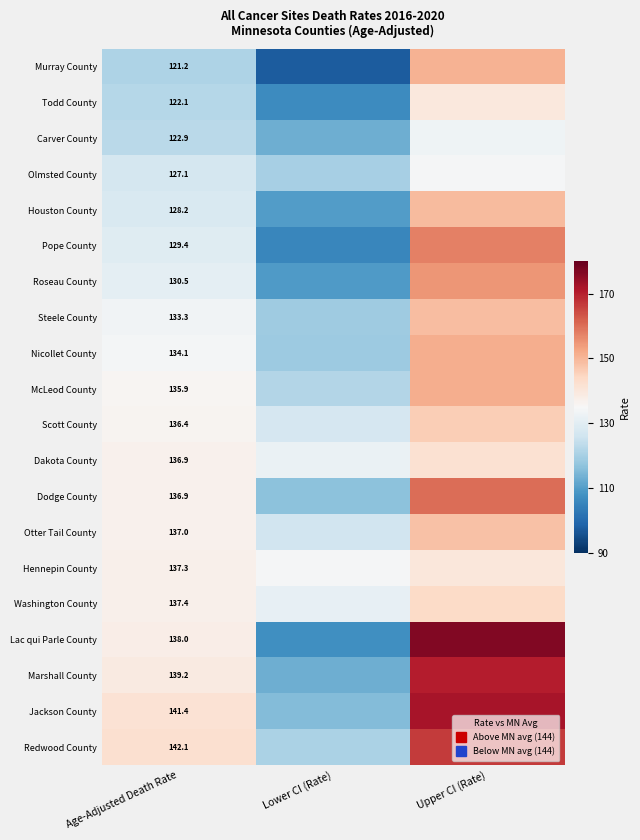

How many data points in Olmsted County are less than 127?

1